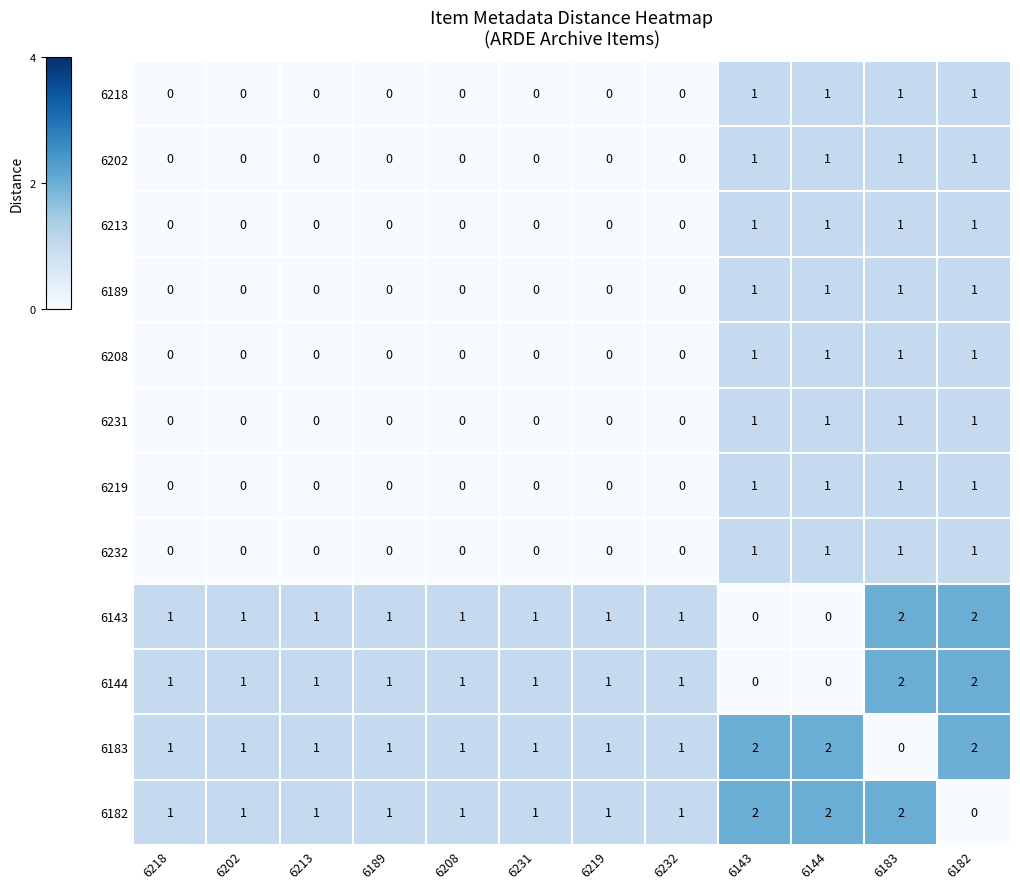

True or false: 6144 has a value of 3 at 6183.

False